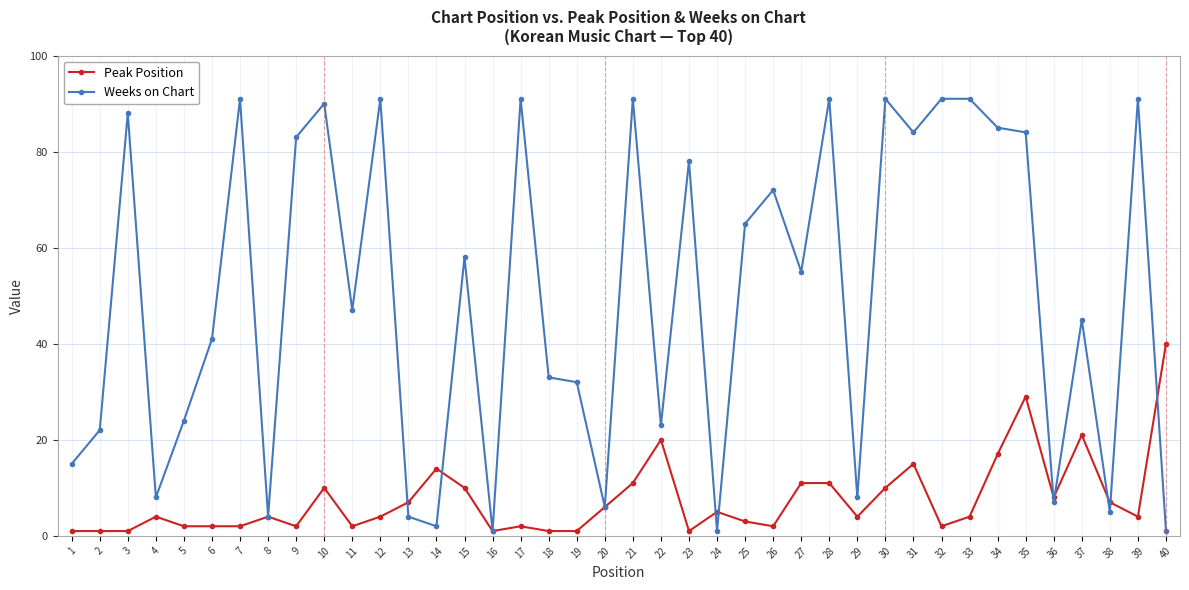

What are all the series names shown in the legend?

Peak Position, Weeks on Chart